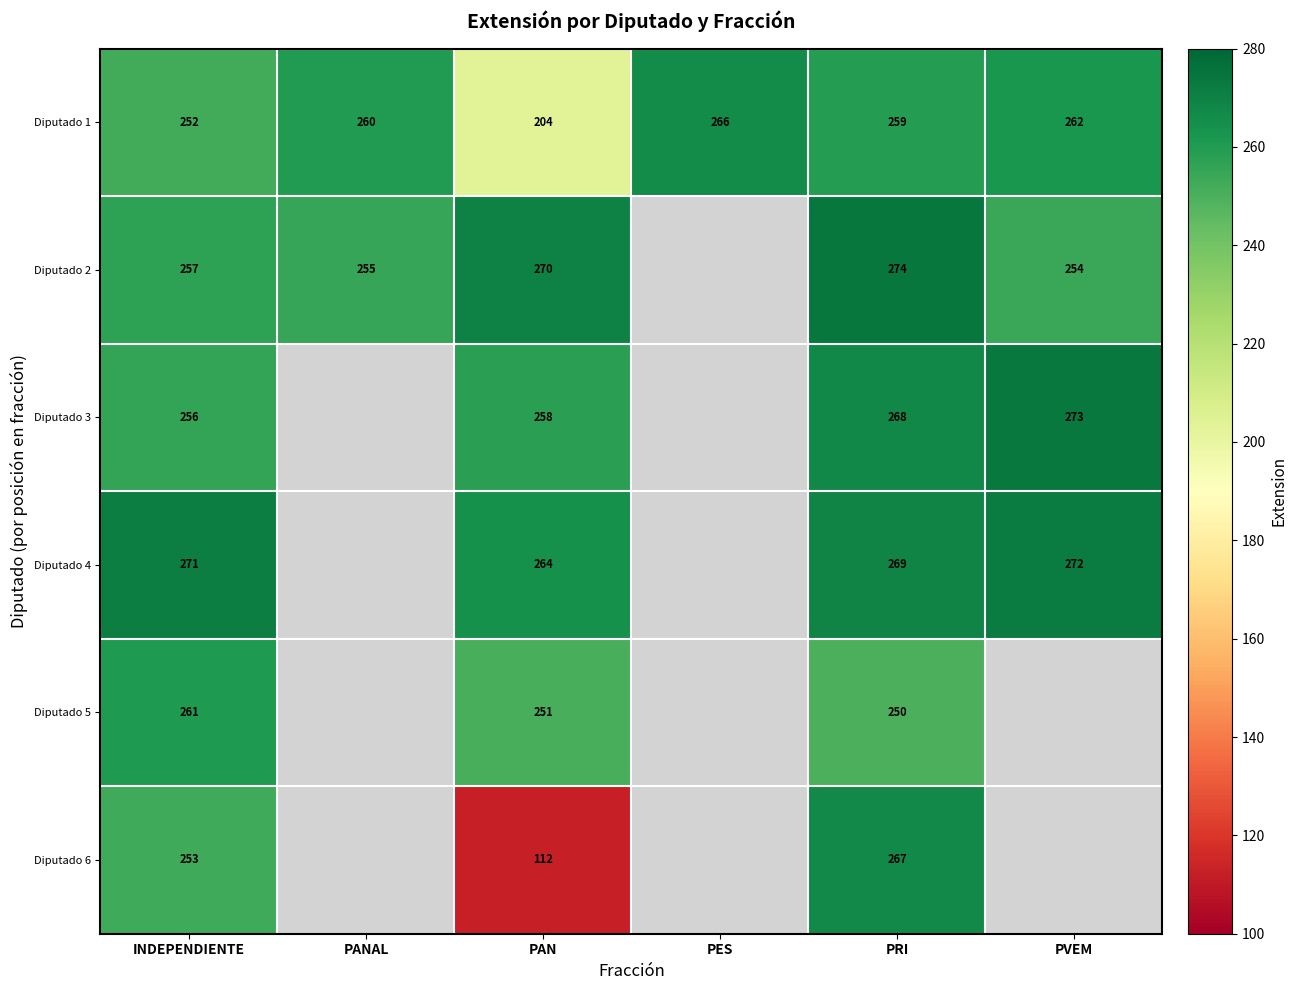

What is the maximum value shown in the chart?

274.0